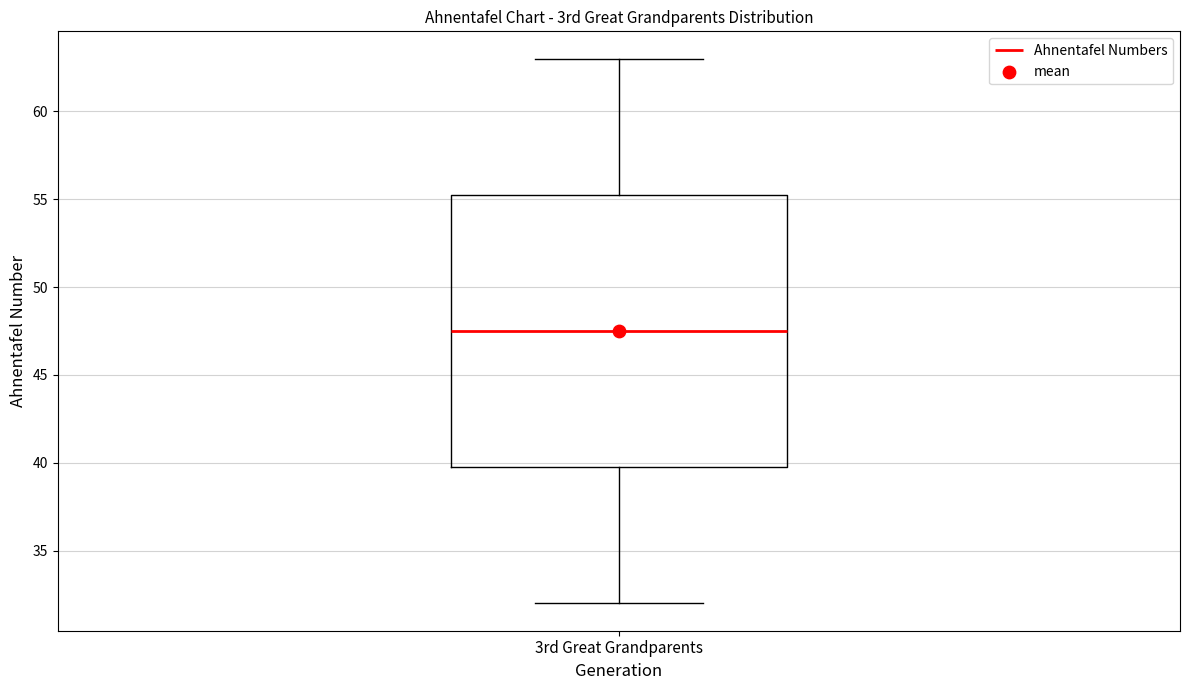

Transcribe this box plot: give where the median line is, the range the box spans, and where the two whiskers end, as read against the y-axis. The values are not printed on the chart, so give them approximately, as read against the axis.

median 47.5, box 40.0 to 55.5, whiskers 32.0 to 63.0